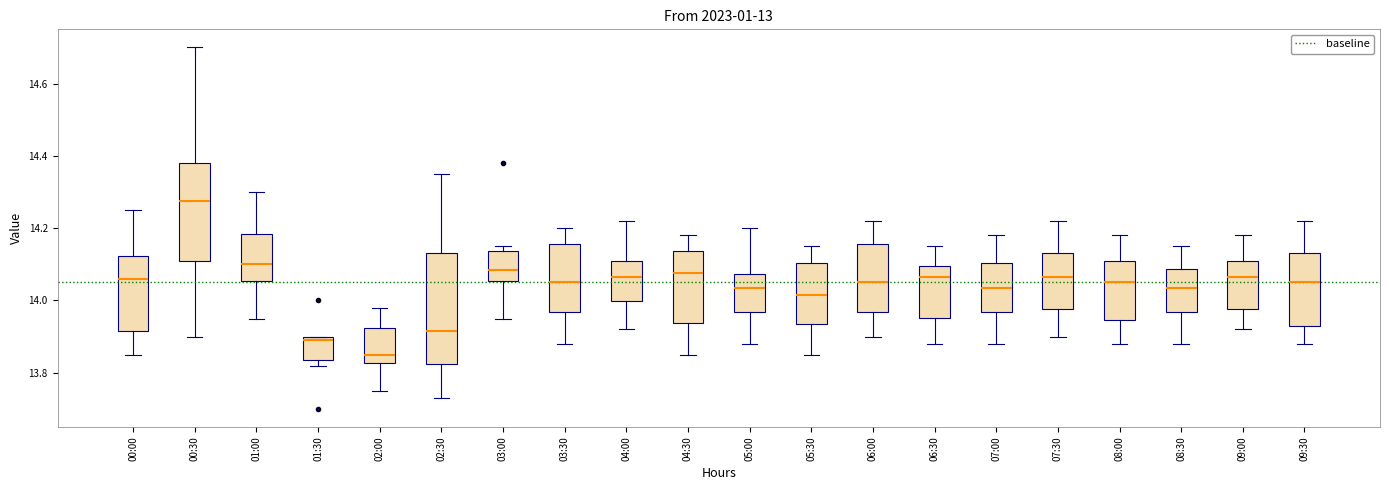

Which box's median line is the highest?

00:30